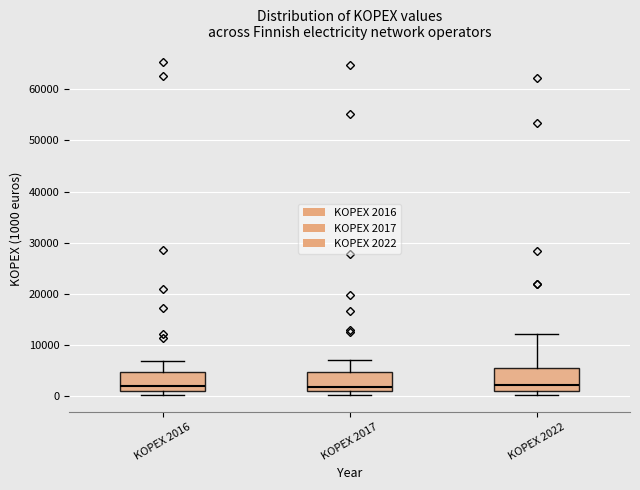

Reading left to right, read every box against the y-axis: the position of its median line, the range the box covers, and the ends of its whiskers. The values are not printed on the chart, so give them approximately, as read against the axis.

KOPEX 2016: median 2000, box 1000 to 5000, whiskers 0 to 7000
KOPEX 2017: median 2000, box 1000 to 5000, whiskers 0 to 7000
KOPEX 2022: median 2000, box 1000 to 6000, whiskers 0 to 12000